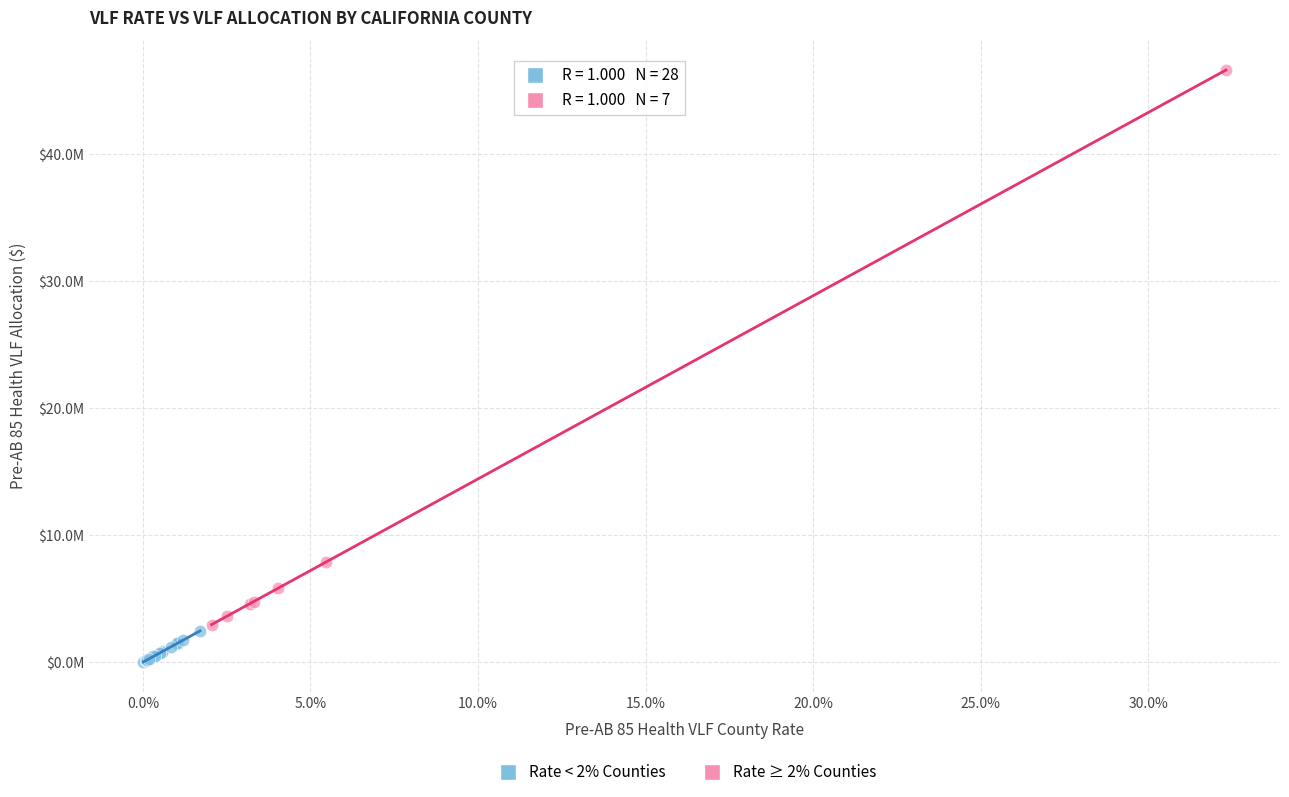

What are all the series names shown in the legend?

Rate < 2% Counties, Rate ≥ 2% Counties